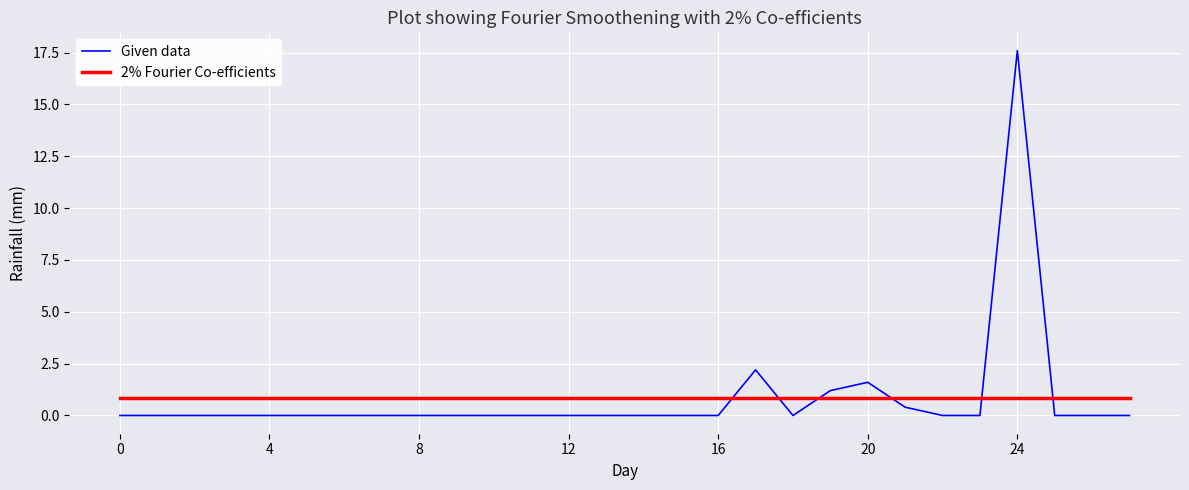

List the series in order of their peak value, highest first.

Given data, 2% Fourier Co-efficients